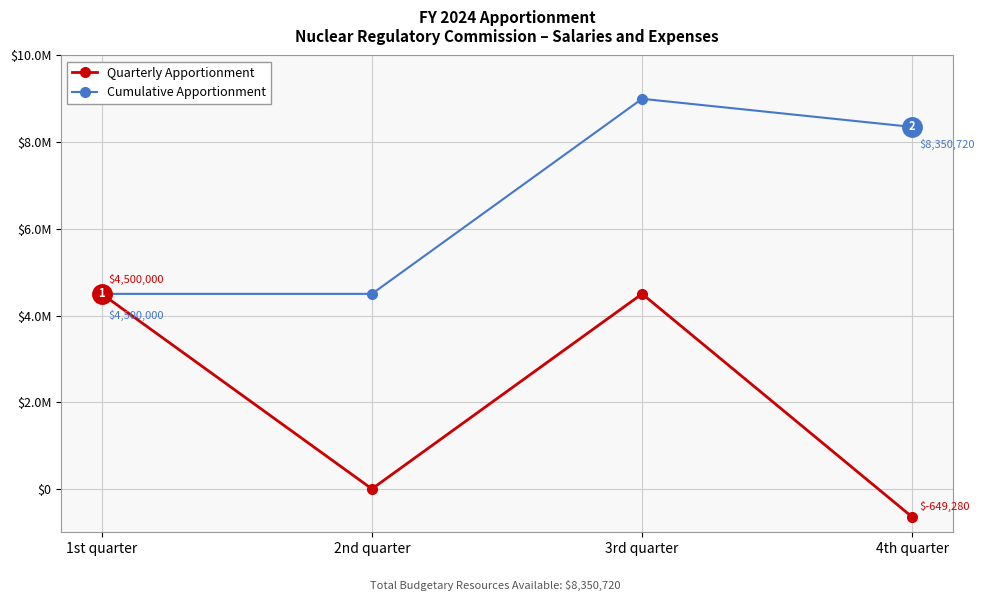

At which label is Cumulative Apportionment closest to 6750000?

4th quarter